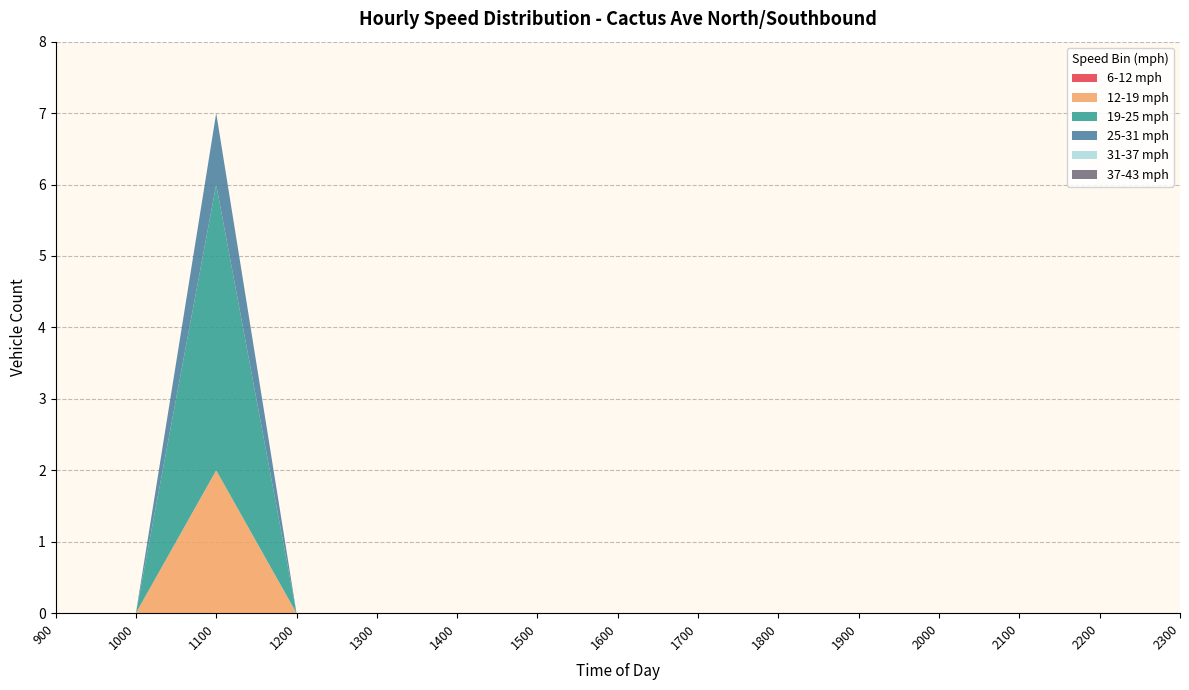

Reading left to right, what are all the values shown in this chart?

6-12 mph: 0	0	0	0	0	0	0	0	0	0	0	0	0	0	0
12-19 mph: 0	0	2	0	0	0	0	0	0	0	0	0	0	0	0
19-25 mph: 0	0	4	0	0	0	0	0	0	0	0	0	0	0	0
25-31 mph: 0	0	1	0	0	0	0	0	0	0	0	0	0	0	0
31-37 mph: 0	0	0	0	0	0	0	0	0	0	0	0	0	0	0
37-43 mph: 0	0	0	0	0	0	0	0	0	0	0	0	0	0	0